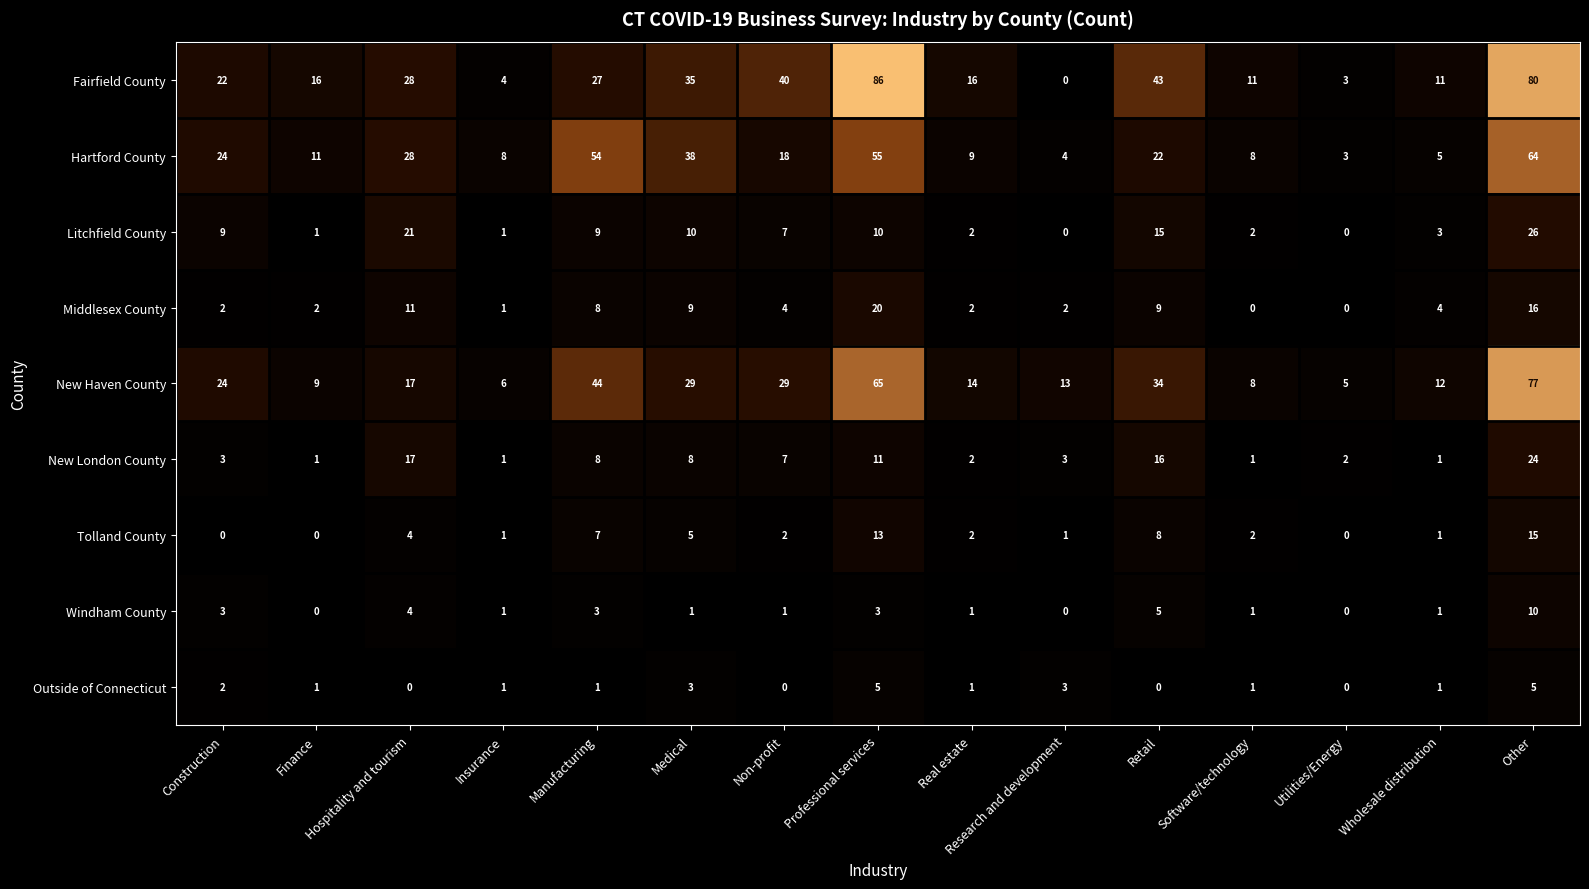

Is it true that Windham County equals 3 at Construction?

True